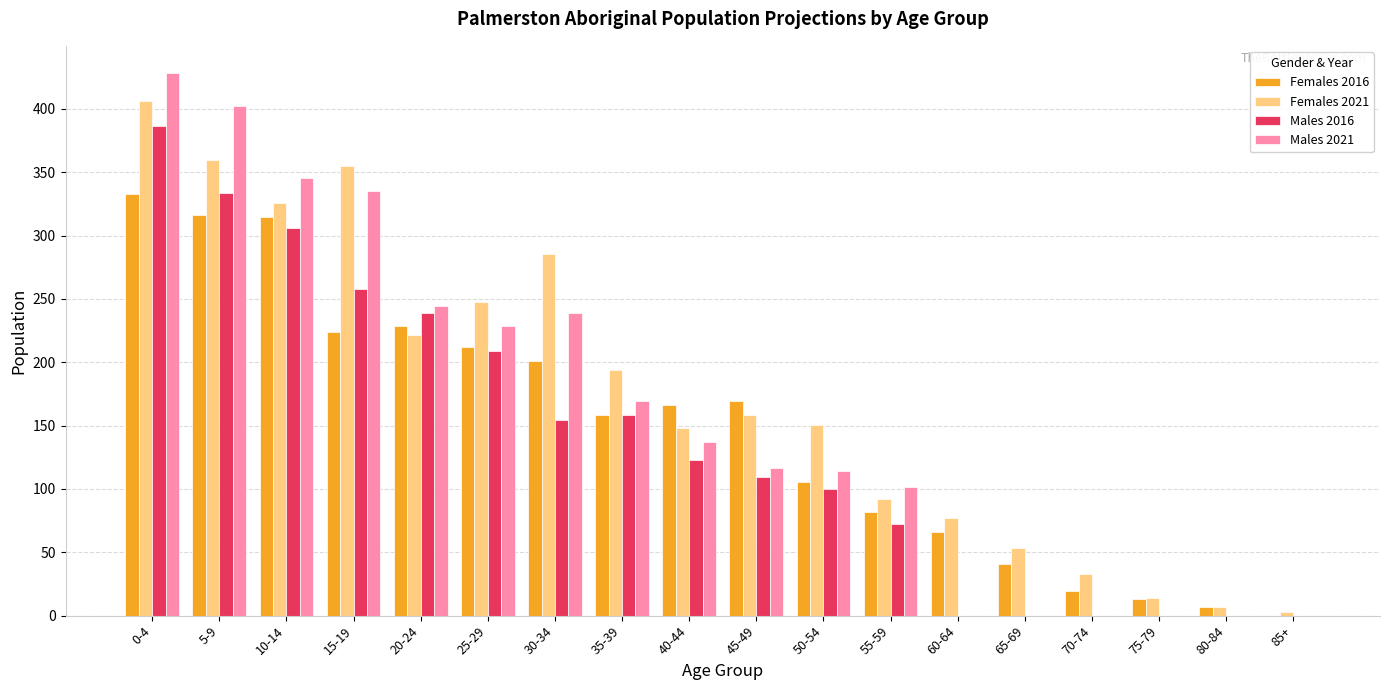

What is the spread (max minus min) of values at 85+?

3.2